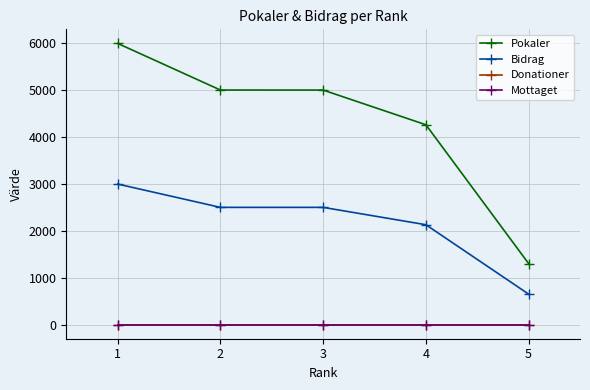

Is this an area chart (filled region under the line)?

No